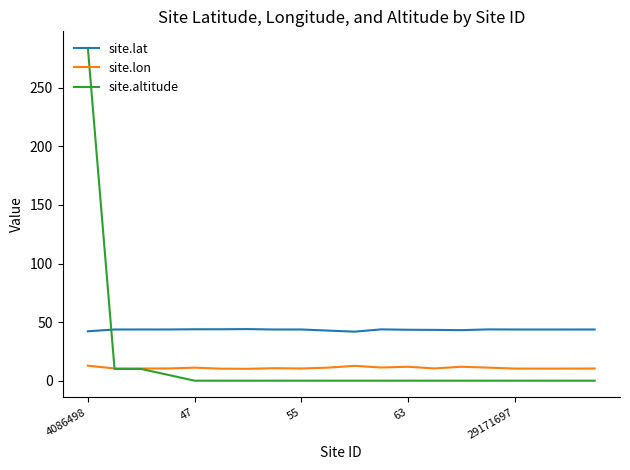

What is the maximum value shown in the chart?

284.0